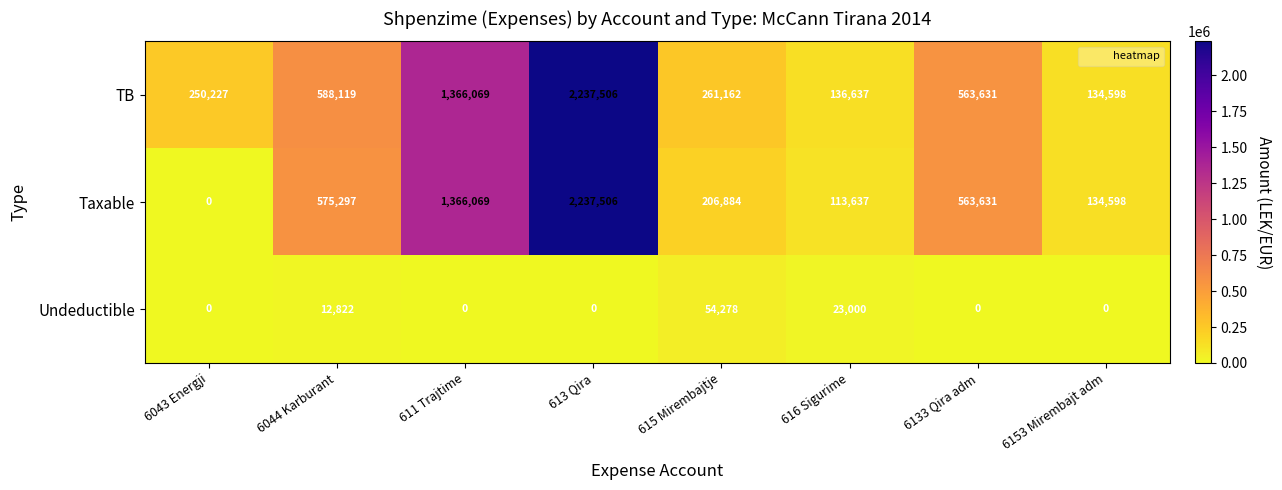

At how many categories does at least one series exceed 954517?

2